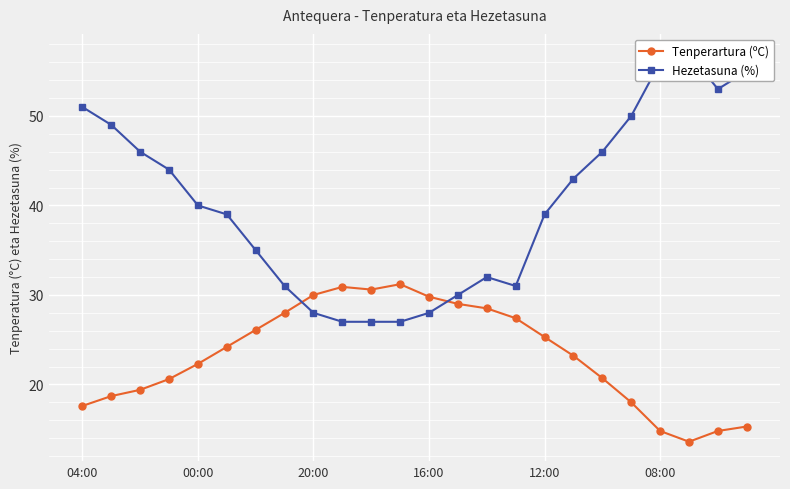

True or false: Tenperartura (ºC) has more than 0 points higher than both neighbors.

True